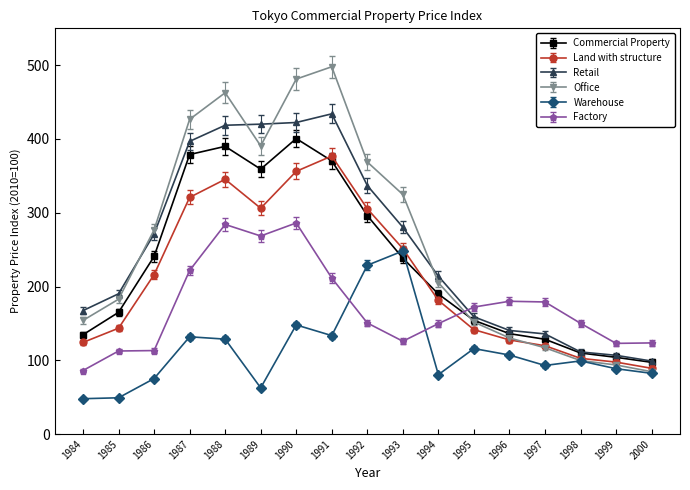

At which category does Commercial Property reach its first local valley?

1989